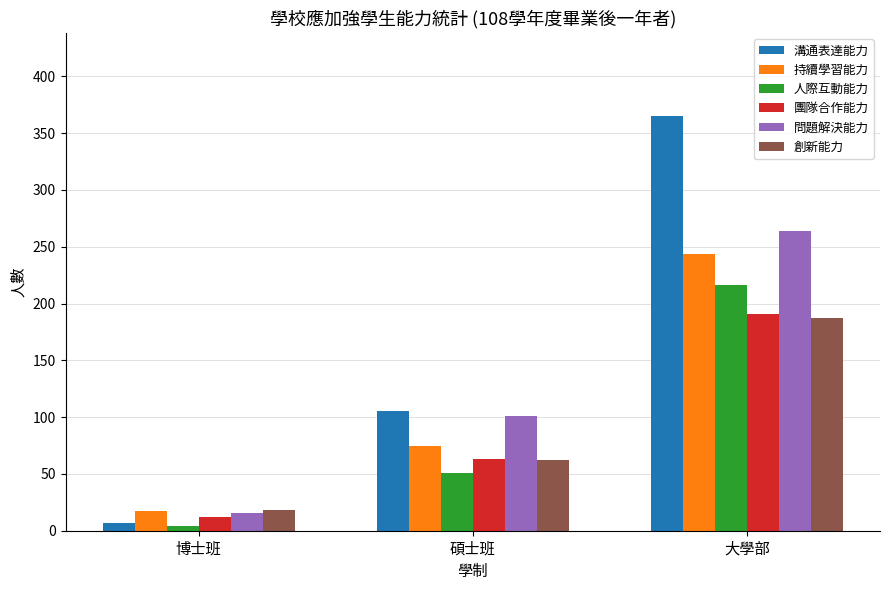

What is the total value across all series at 碩士班?

457